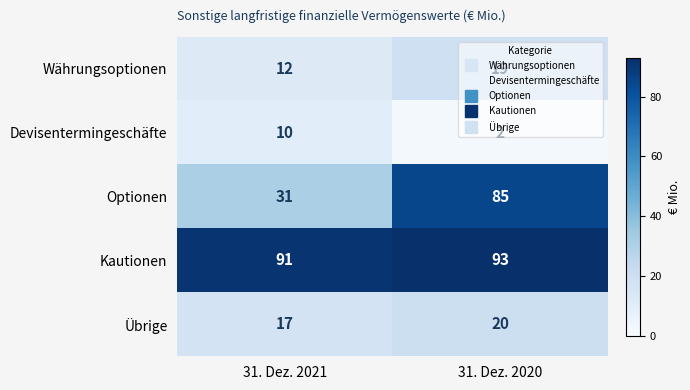

Rank the series at 31. Dez. 2020 from highest to lowest value.

Kautionen, Optionen, Übrige, Währungsoptionen, Devisentermingeschäfte